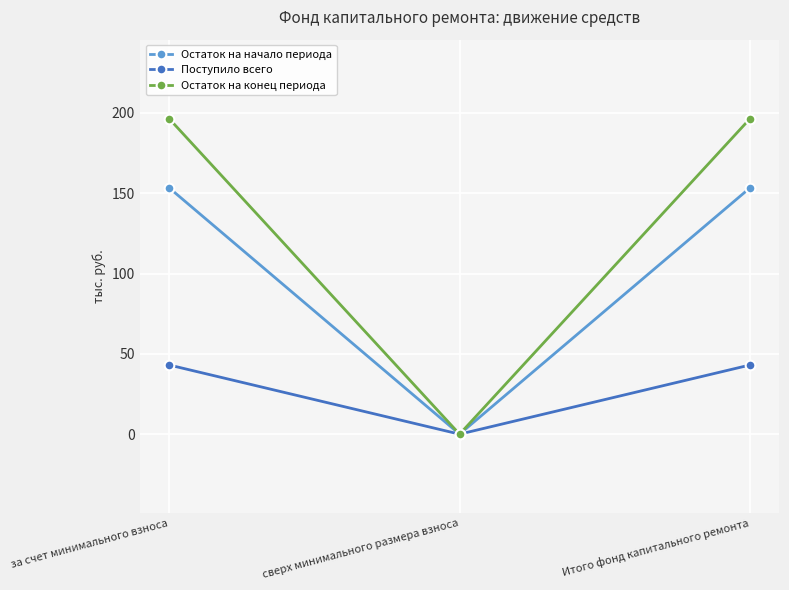

What is the approximate value of Остаток на конец периода at за счет минимального взноса?

196.5